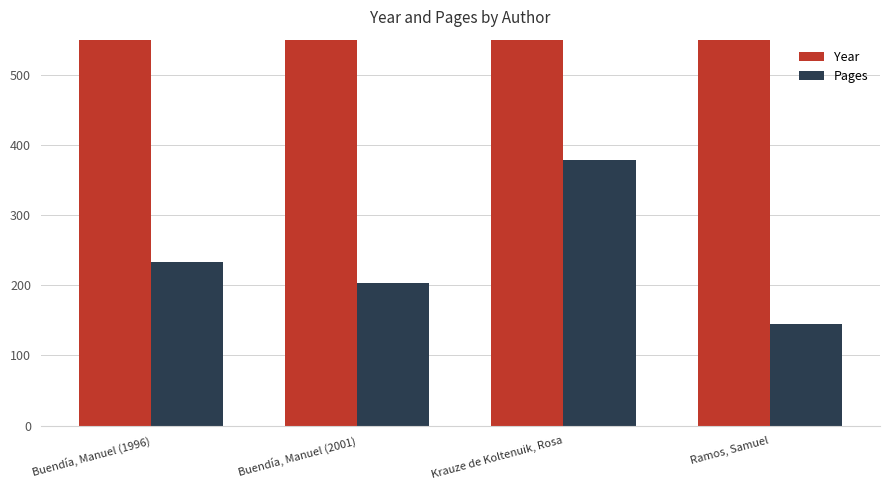

Reading left to right, list all the values displayed in this chart.

Year: 1996	2001	1985	1982
Pages: 233	203	378	145